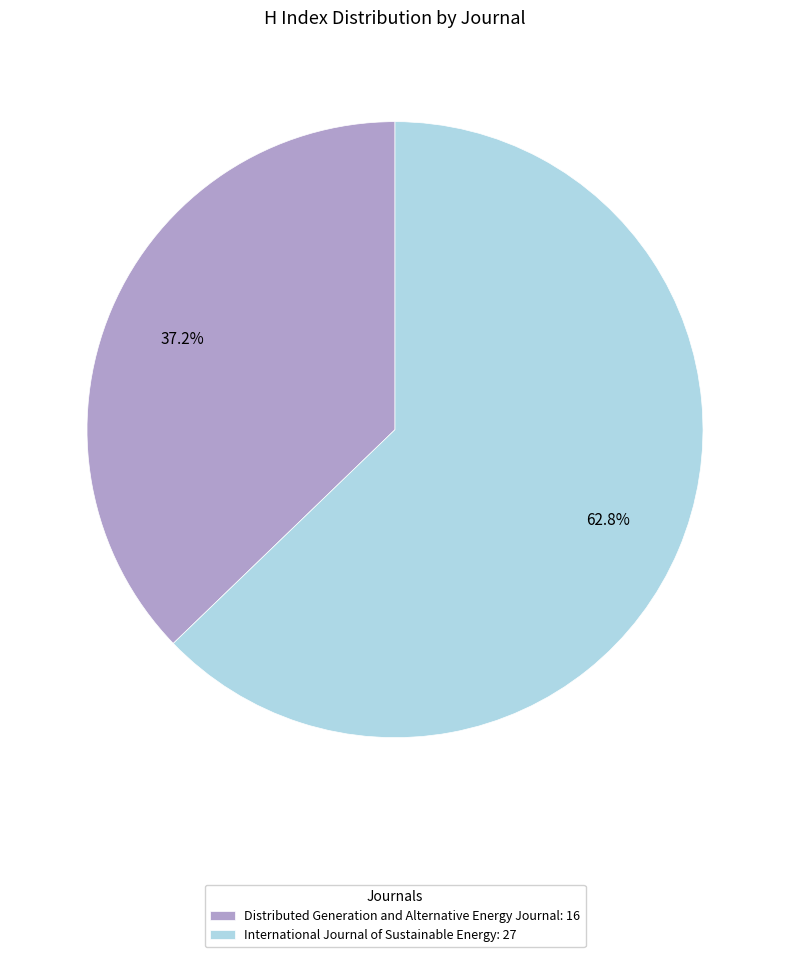

The Distributed Generation and Alternative Energy Journal slice represents 37% of the pie. True or false?

True